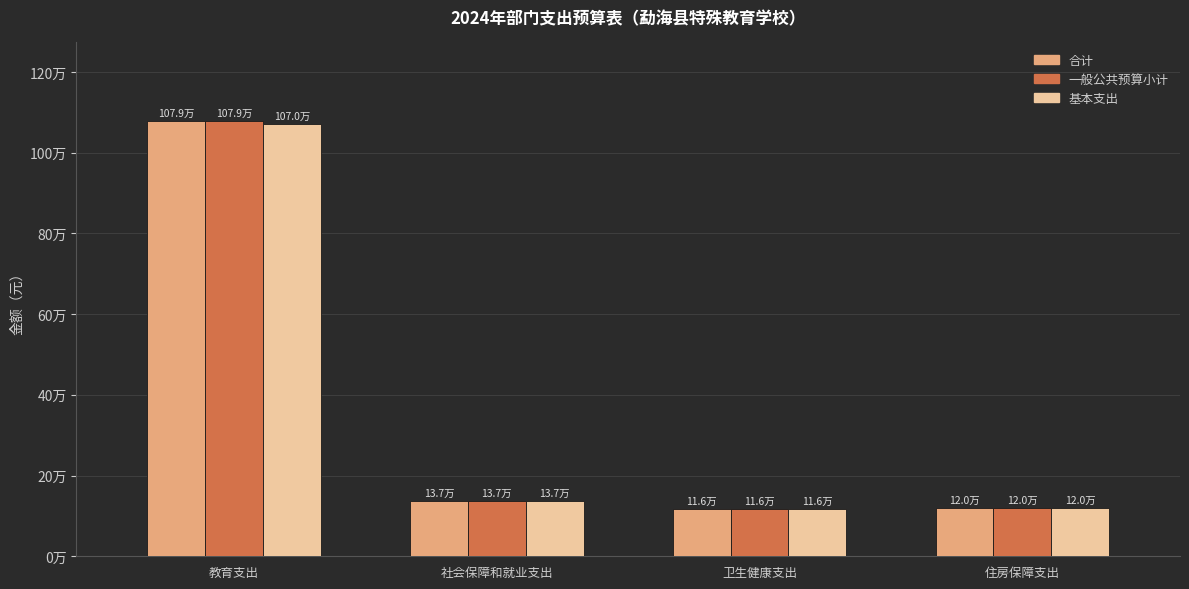

What is the total value across all series at 住房保障支出?

358501.7